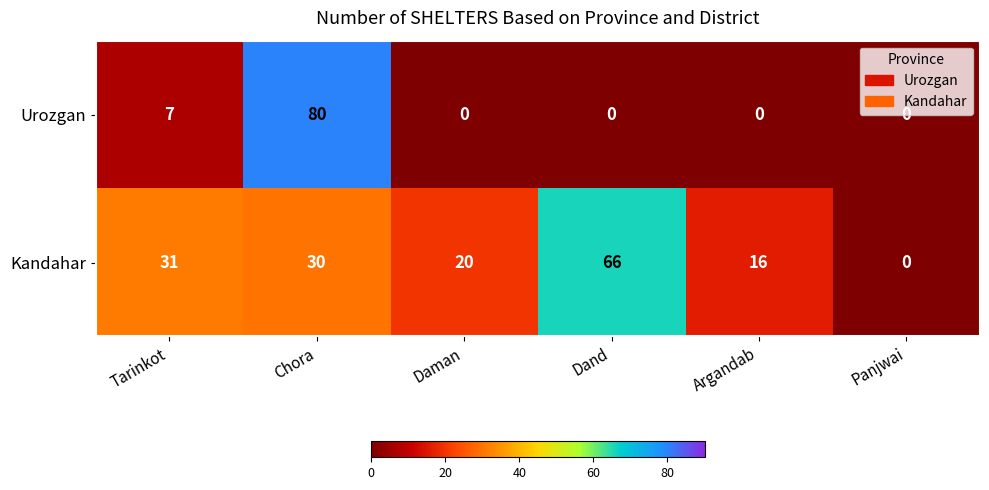

Which label corresponds to the largest value in the chart?

Chora